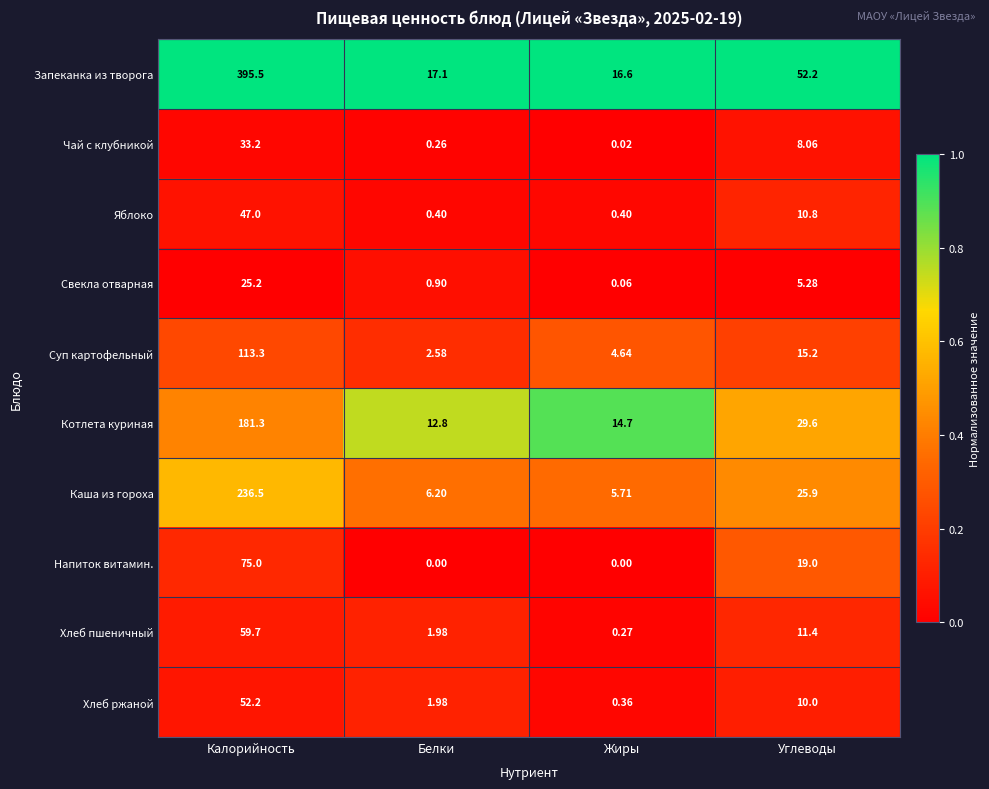

Where is Каша из гороха nearest to the value 121?

Углеводы